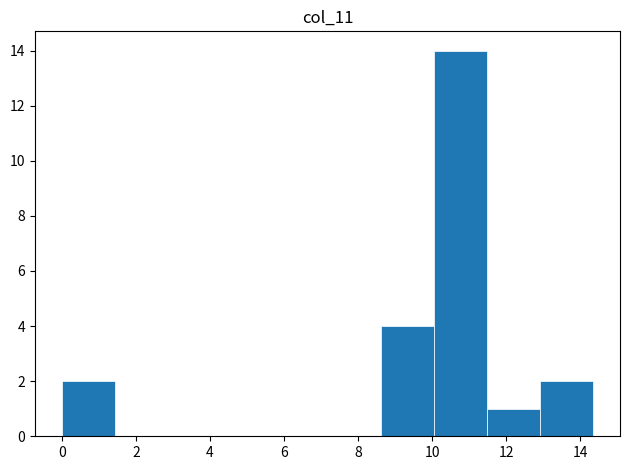

Reading left to right, transcribe this chart: for each bar, give the range it covers on the x-axis and its height. Neither the bar edges nor the heights are printed on the chart, so give them approximately, as read against the axes.

0.0 to 1.4: 2
1.4 to 2.8: 0
2.8 to 4.4: 0
4.4 to 5.8: 0
5.8 to 7.2: 0
7.2 to 8.6: 0
8.6 to 10.0: 4
10.0 to 11.4: 14
11.4 to 13.0: 1
13.0 to 14.4: 2